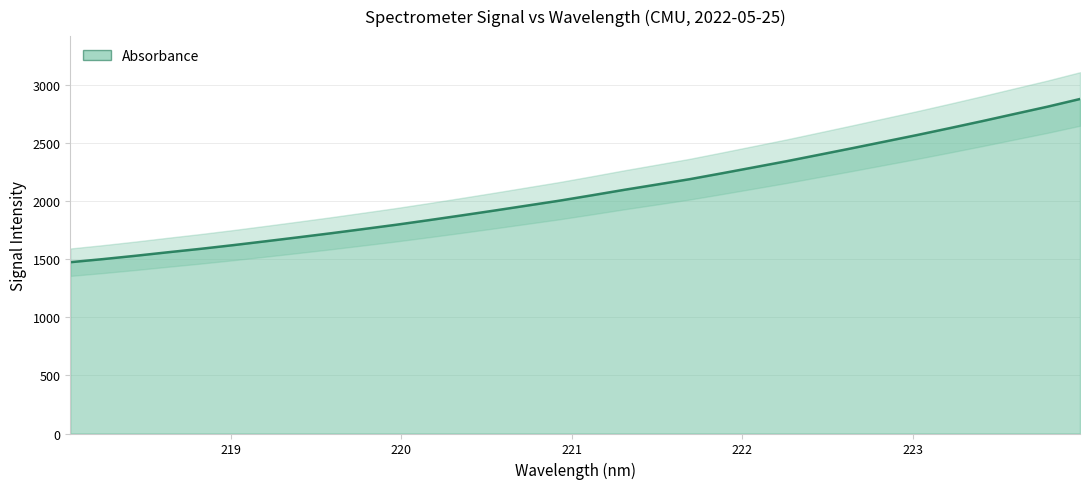

What value does the data have at 218.0596?

1475.7